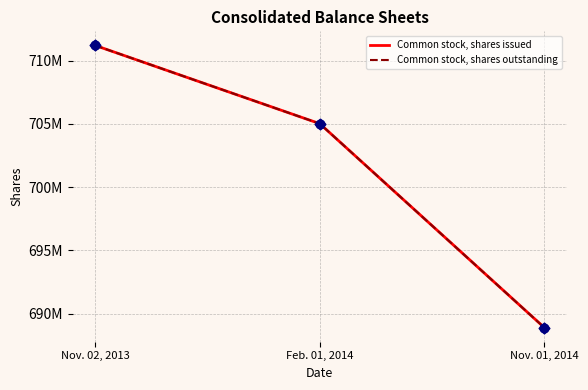

Is the value of Common stock, shares issued at Nov. 01, 2014 greater than the value of Common stock, shares outstanding at Nov. 02, 2013?

No